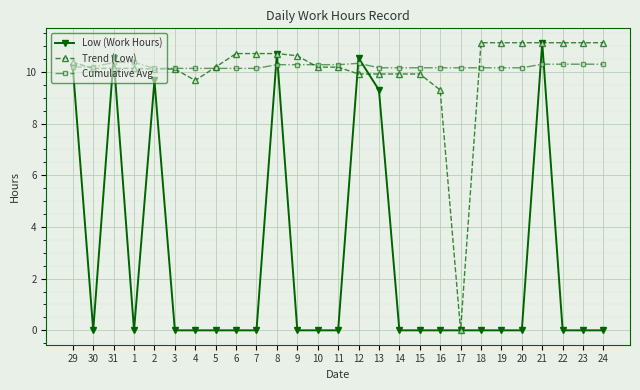

What are all the series names shown in the legend?

Low (Work Hours), Trend (Low), Cumulative Avg